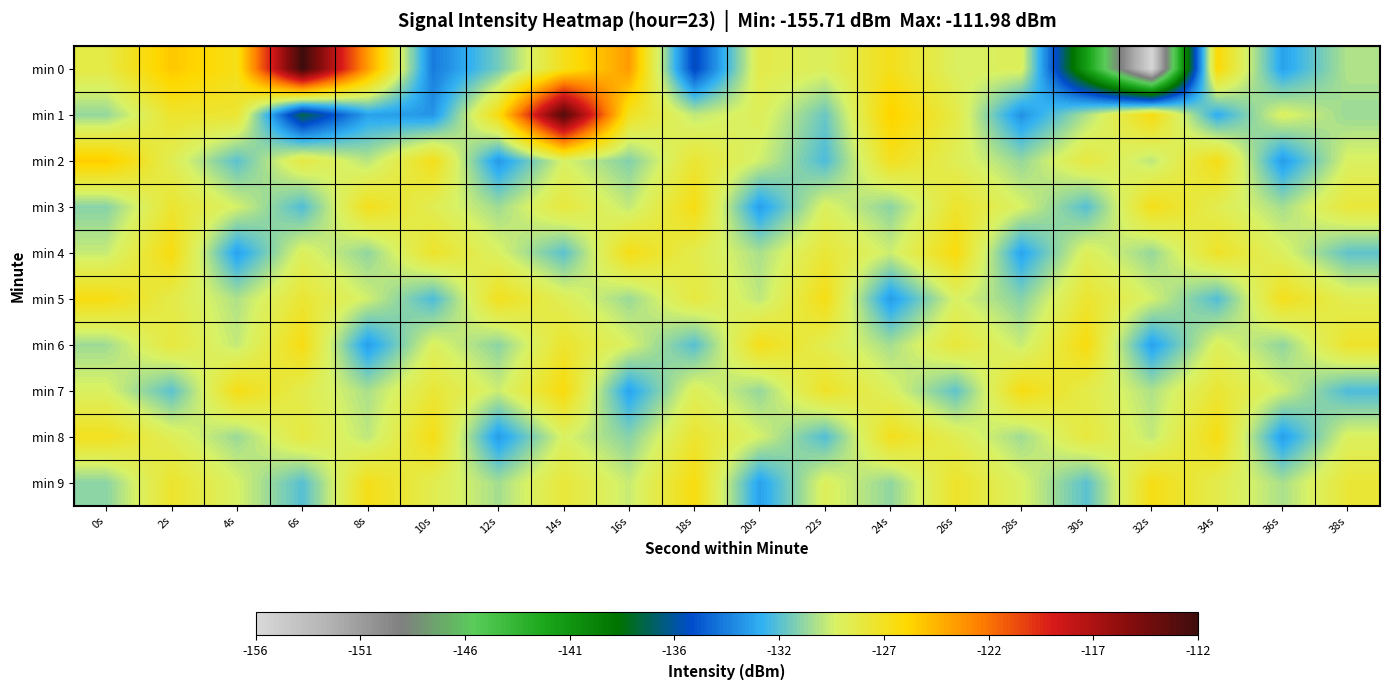

Between 20s and 12s, which is larger?

20s